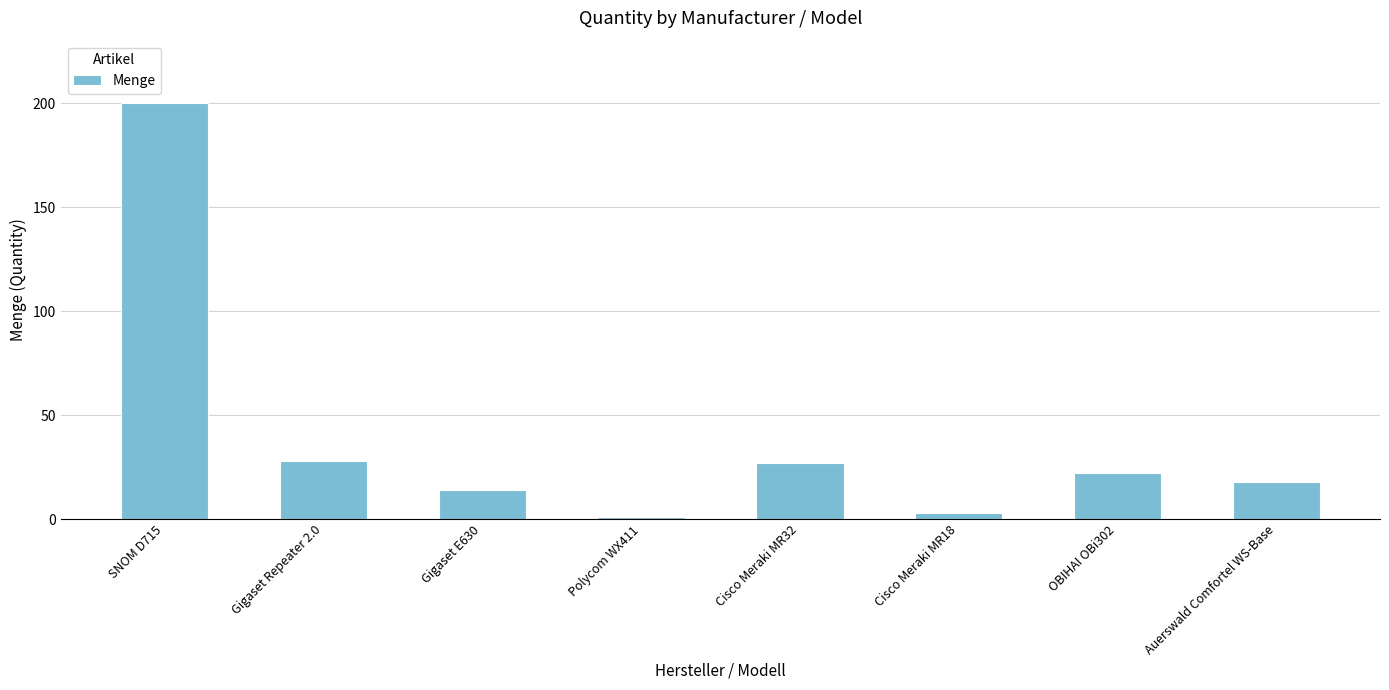

How many bars are there in total?

8